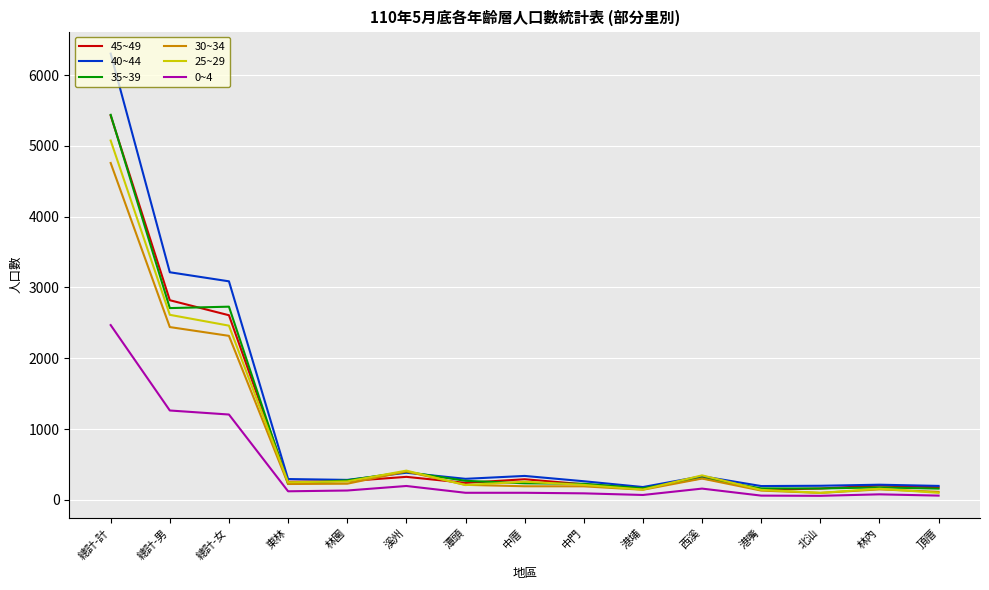

The value of 25~29 at 西溪 is 347. True or false?

True